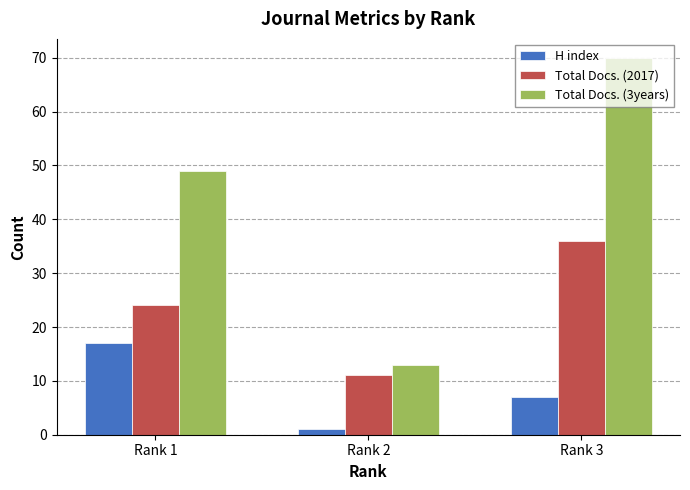

Reading left to right, list all the values displayed in this chart.

H index: Rank 1=17	Rank 2=1	Rank 3=7
Total Docs. (2017): Rank 1=24	Rank 2=11	Rank 3=36
Total Docs. (3years): Rank 1=49	Rank 2=13	Rank 3=70